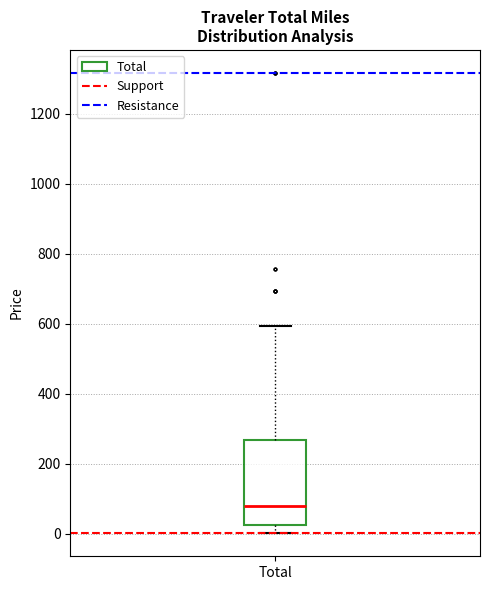

Transcribe this box plot: give where the median line is, the range the box spans, and where the two whiskers end, as read against the y-axis. The values are not printed on the chart, so give them approximately, as read against the axis.

median 80, box 20 to 260, whiskers 0 to 600